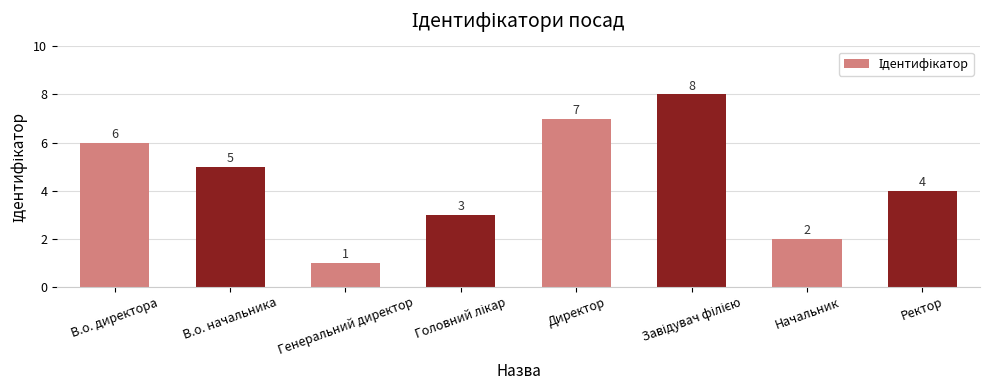

Count the values in the range 3 to 7.

5